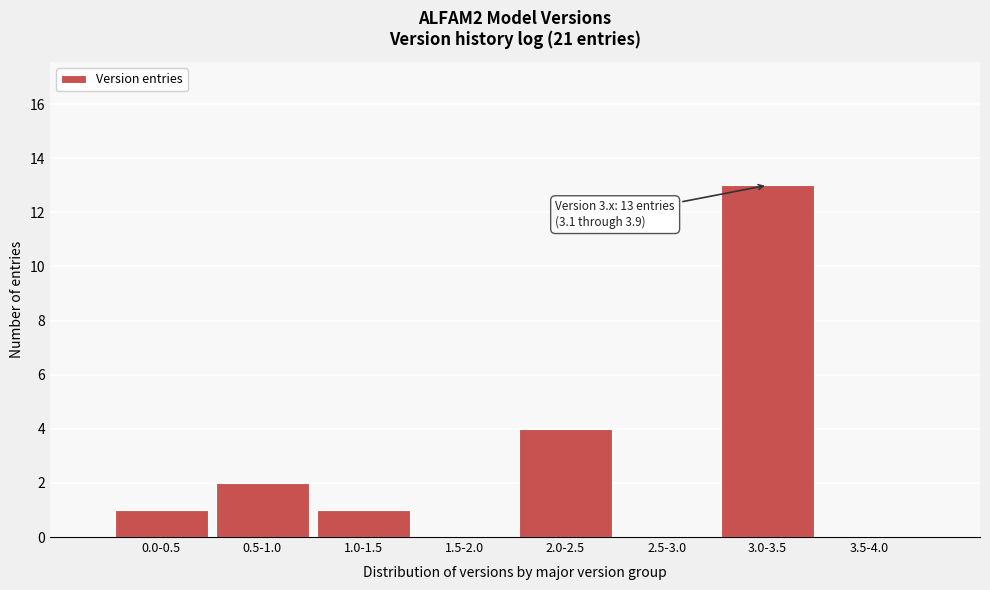

Reading left to right, extract all data points from this chart.

0.0-0.5=1	0.5-1.0=2	1.0-1.5=1	1.5-2.0=0	2.0-2.5=4	2.5-3.0=0	3.0-3.5=13	3.5-4.0=0